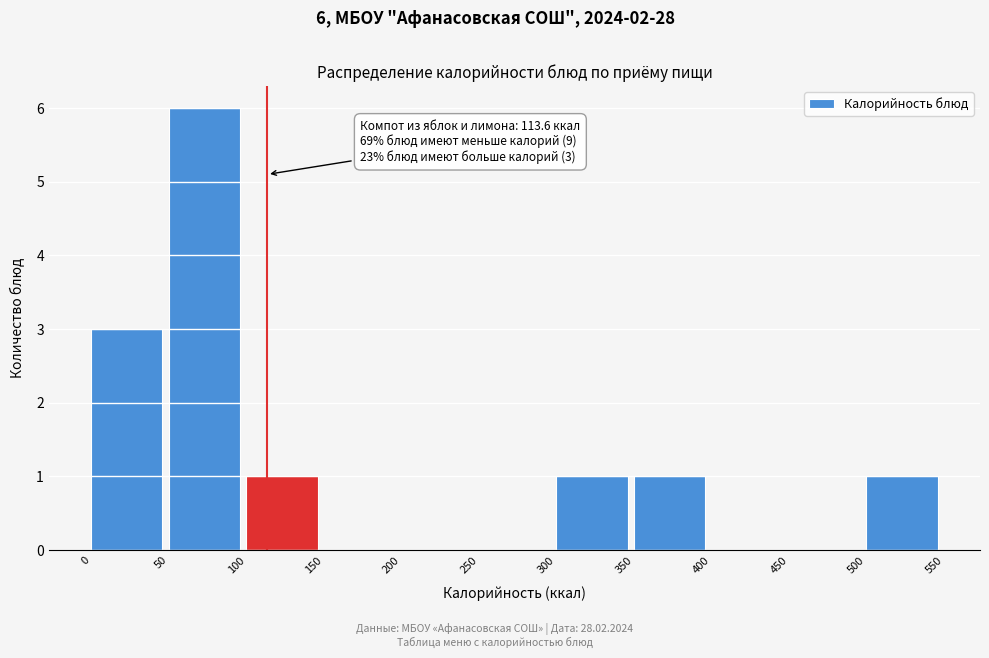

Over which range of the x-axis is the bar tallest?

50 to 100